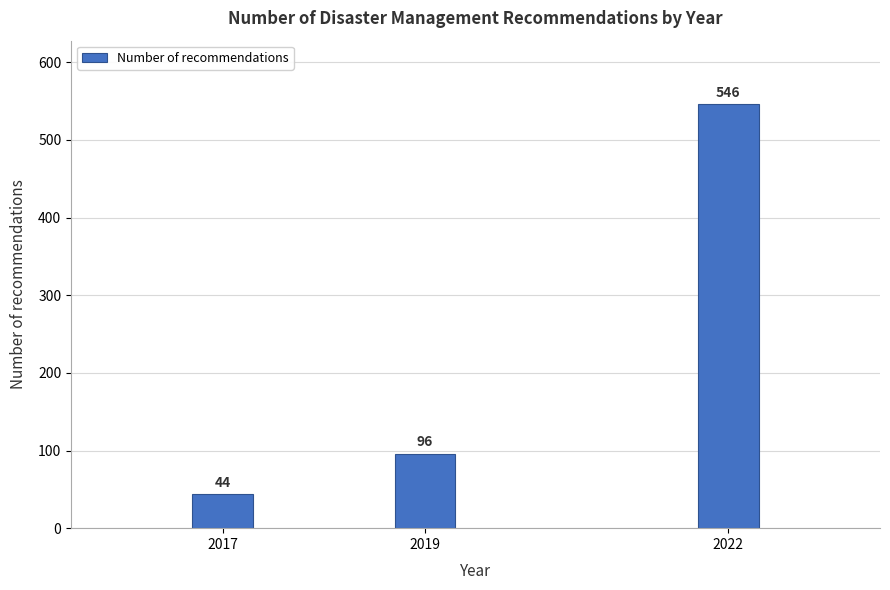

Reading left to right, transcribe all the data shown in this chart.

44	96	546